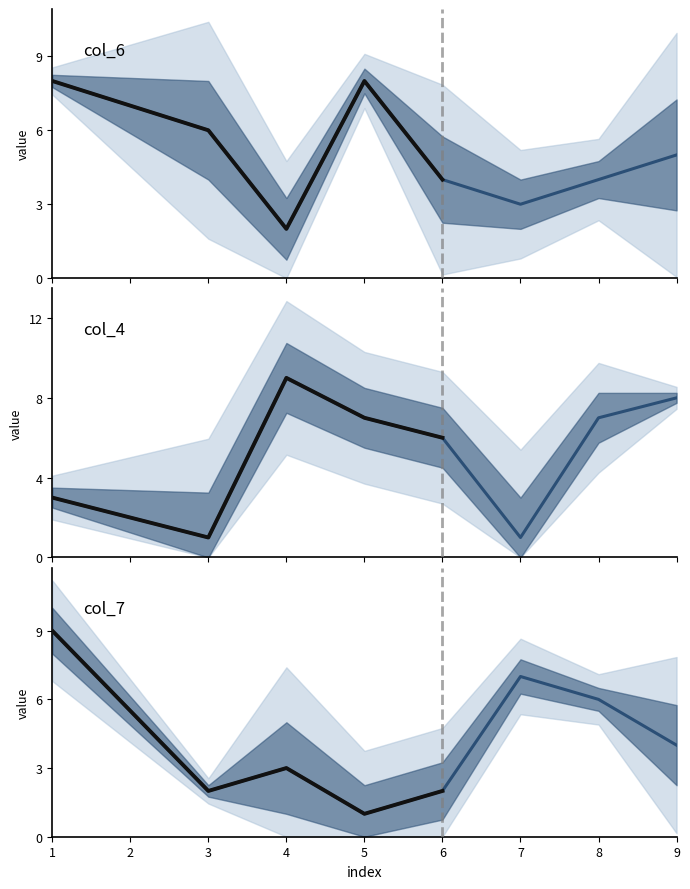

At which category does col_4 reach its first local valley?

3